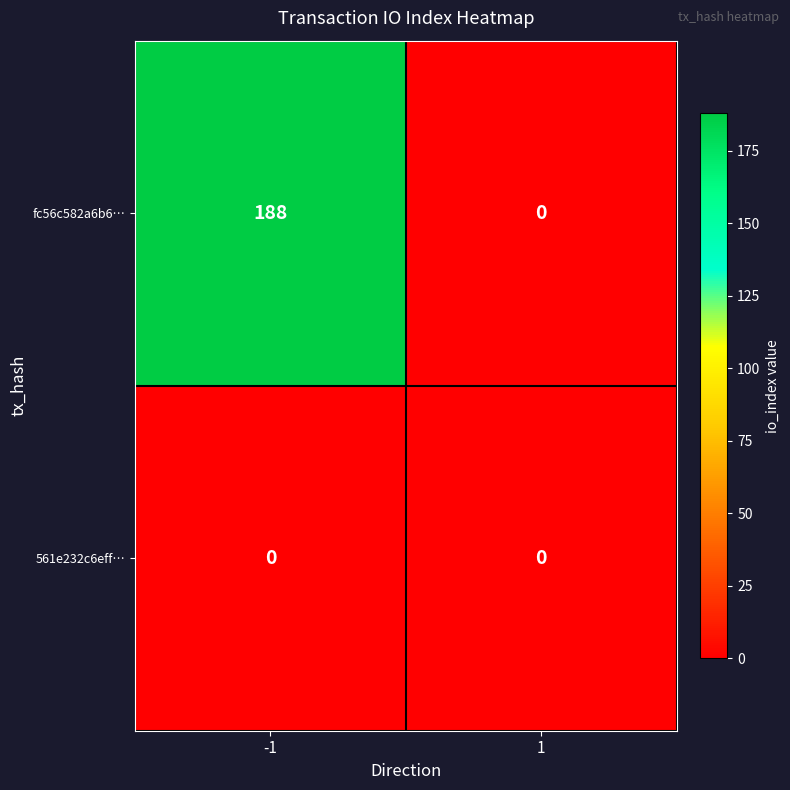

Which series changed the most between -1 and 1?

fc56c582a6b6…